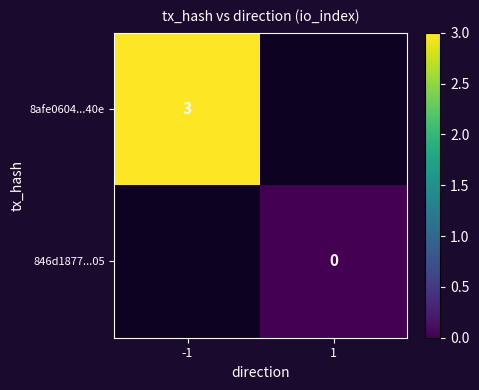

The value of 8afe0604...40e at -1 is 1. True or false?

False